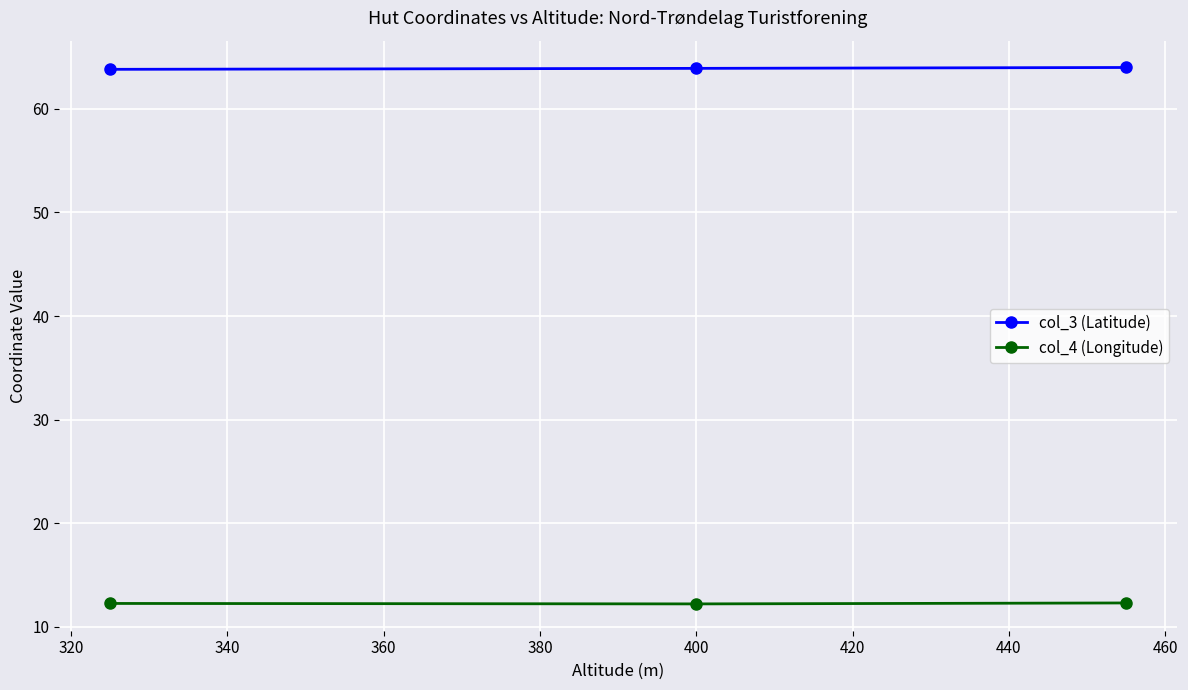

List the series in order of their peak value, lowest first.

col_4 (Longitude), col_3 (Latitude)